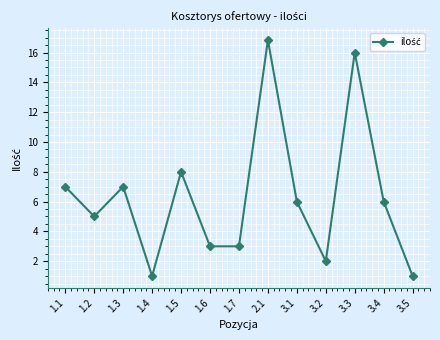

How many lines are shown in the chart?

1